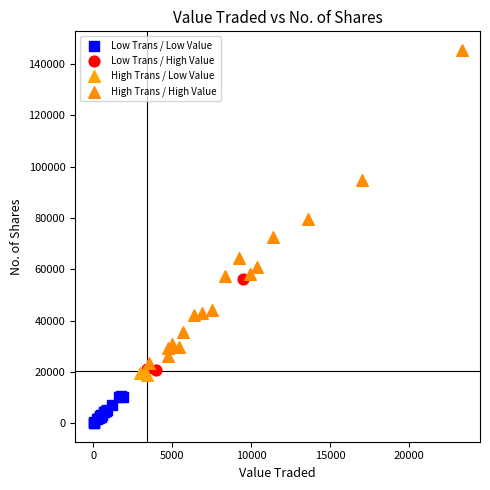

Which series reaches the maximum Y coordinate?

High Trans / High Value